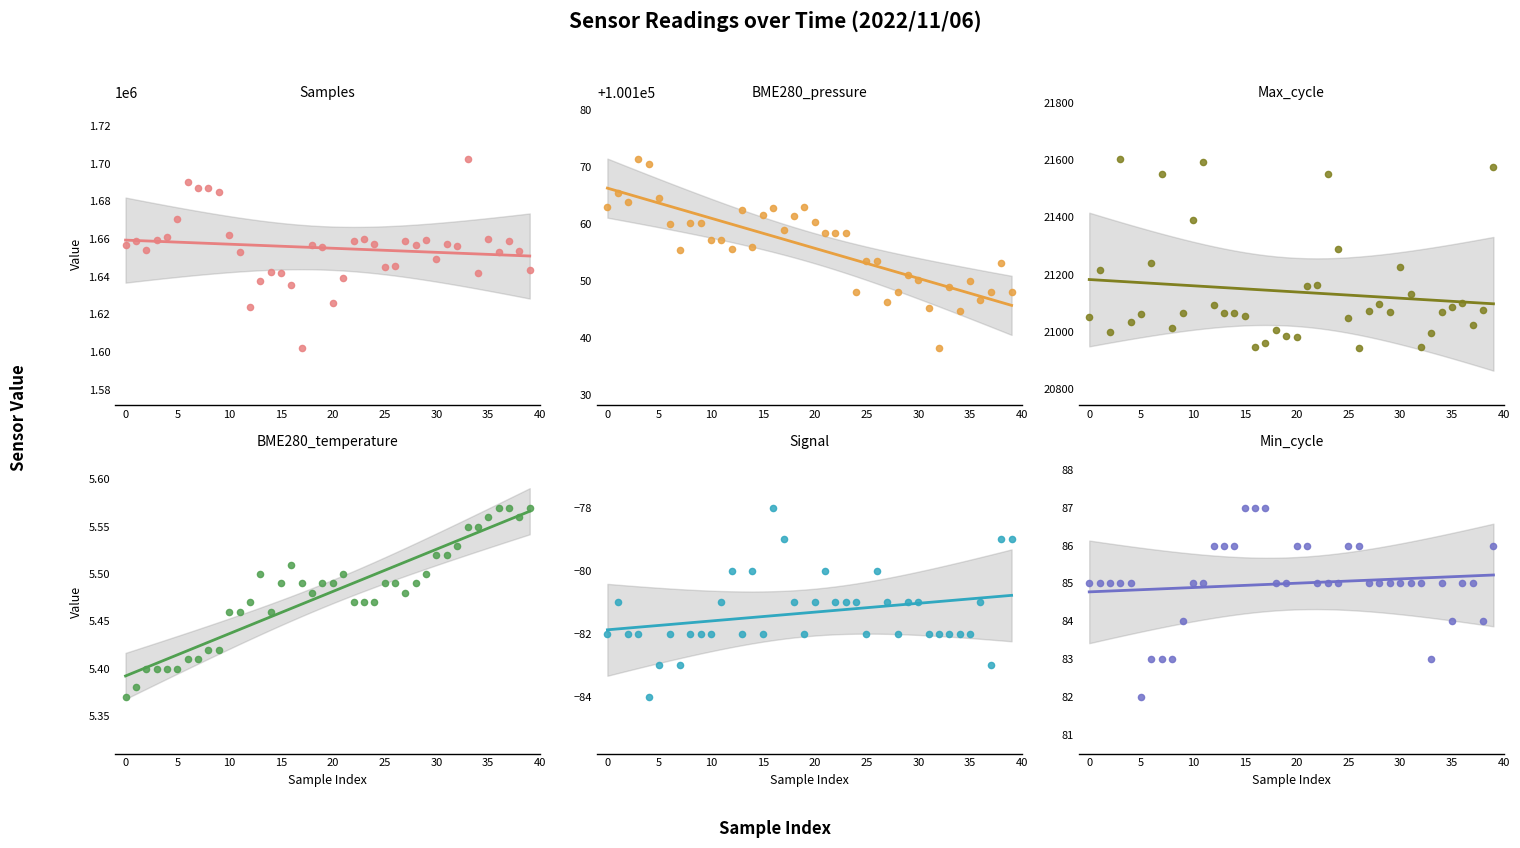

Which series has the largest Y range (max minus min)?

Samples